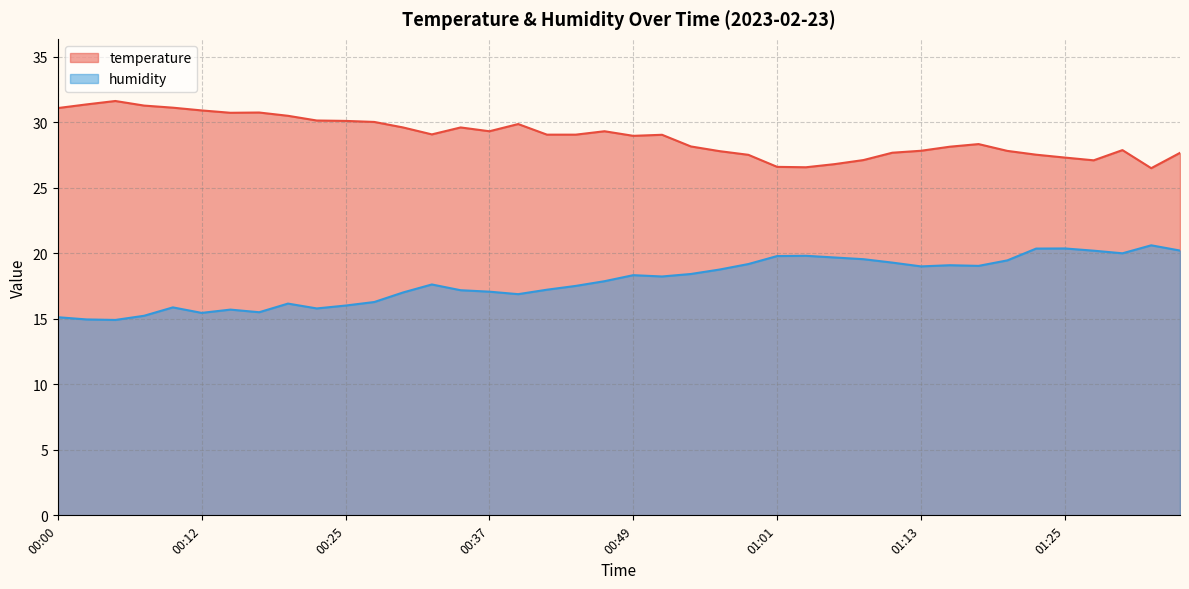

List the labels in order of humidity value, smallest first.

00:05, 00:03, 00:00, 00:08, 00:12, 00:17, 00:15, 00:22, 00:10, 00:25, 00:20, 00:27, 00:39, 00:29, 00:37, 00:34, 00:41, 00:44, 00:32, 00:46, 00:51, 00:49, 00:54, 00:56, 01:13, 01:18, 01:15, 00:58, 01:11, 01:20, 01:08, 01:06, 01:01, 01:03, 01:30, 01:27, 01:35, 01:23, 01:25, 01:32